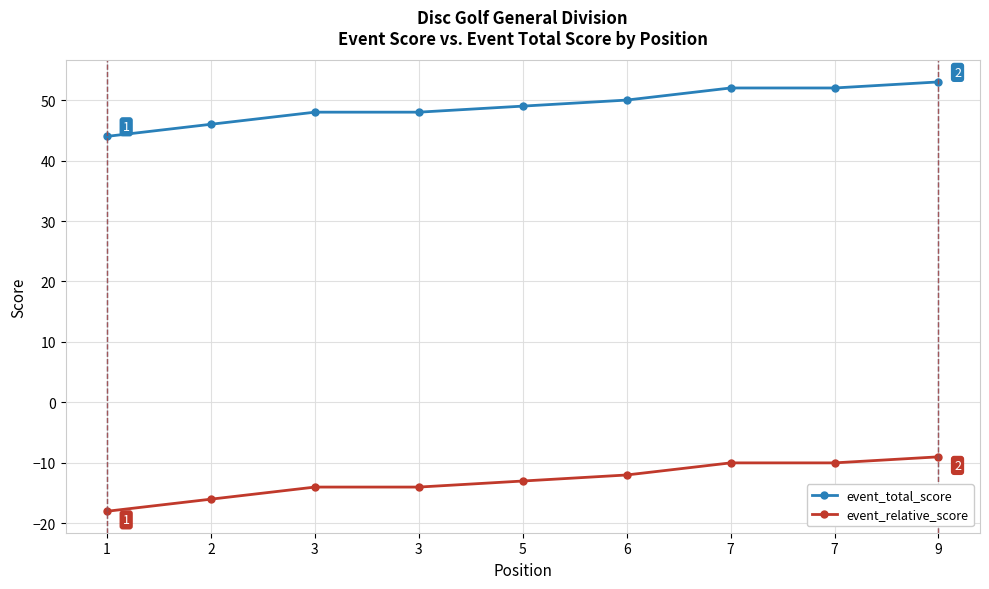

Which category has the highest value across all series?

9